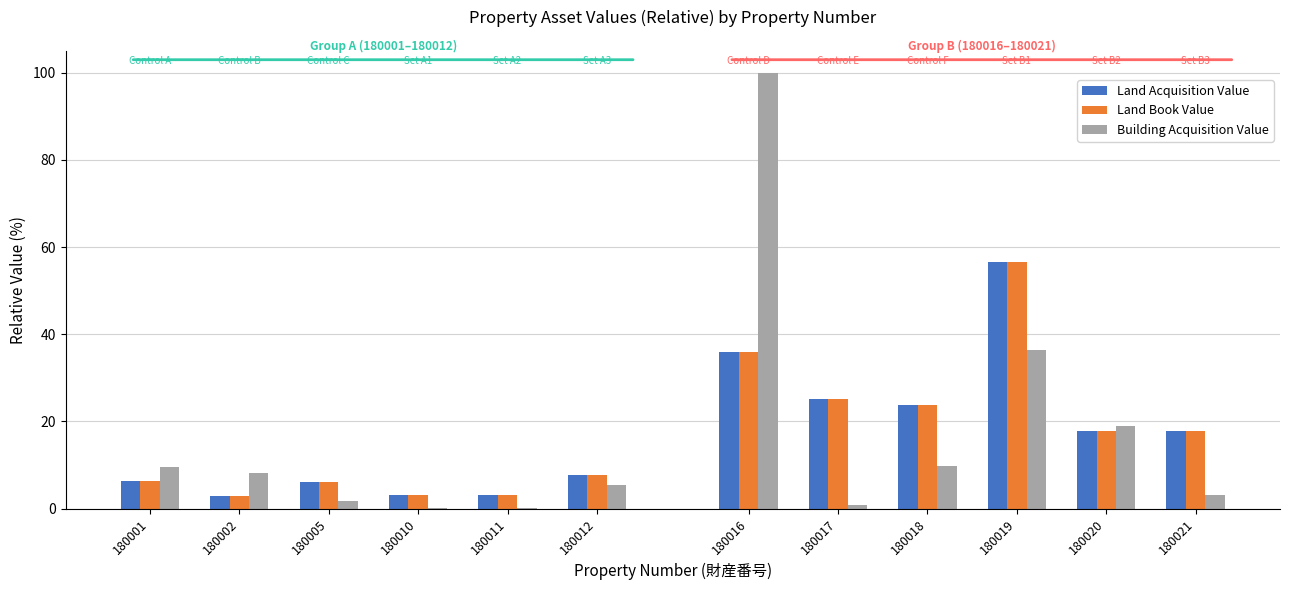

Which series has the largest range (max minus min)?

Building Acquisition Value